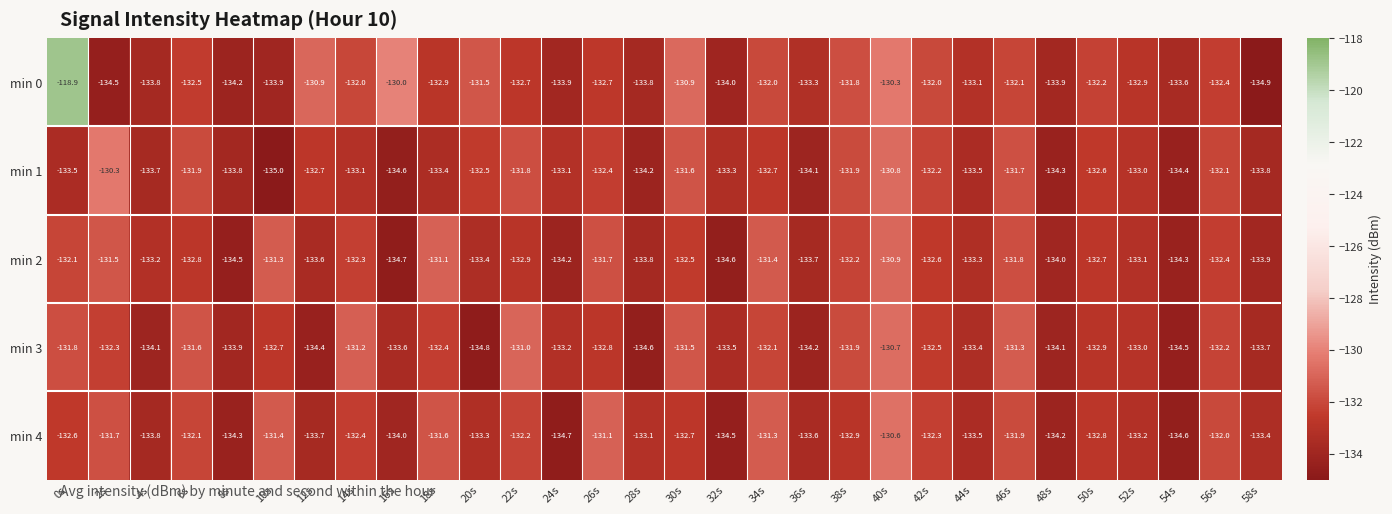

Is it true that min 0 equals -72.2 at 32s?

False